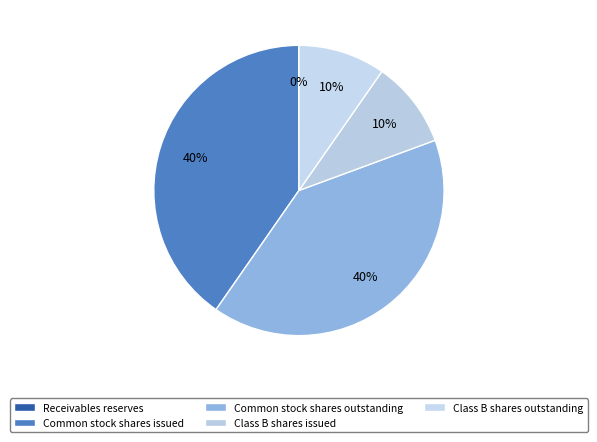

To the nearest percent, what percentage of the pie is Class B shares issued?

10%